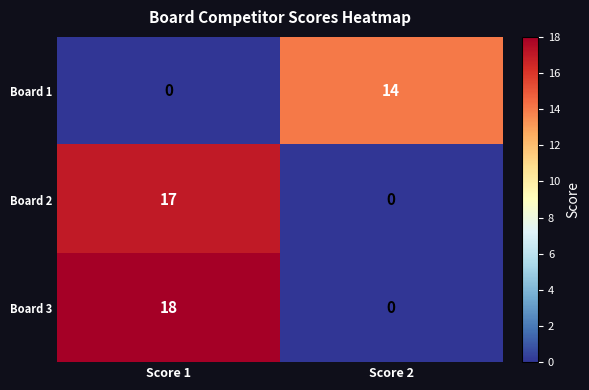

Rank the categories by Board 1 value from highest to lowest.

Score 2, Score 1